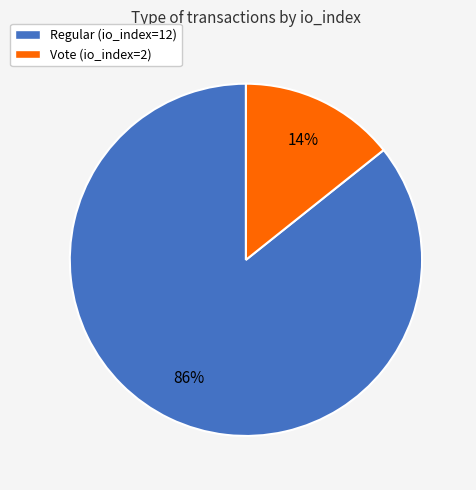

What is the largest slice in the pie chart?

Regular (io_index=12)